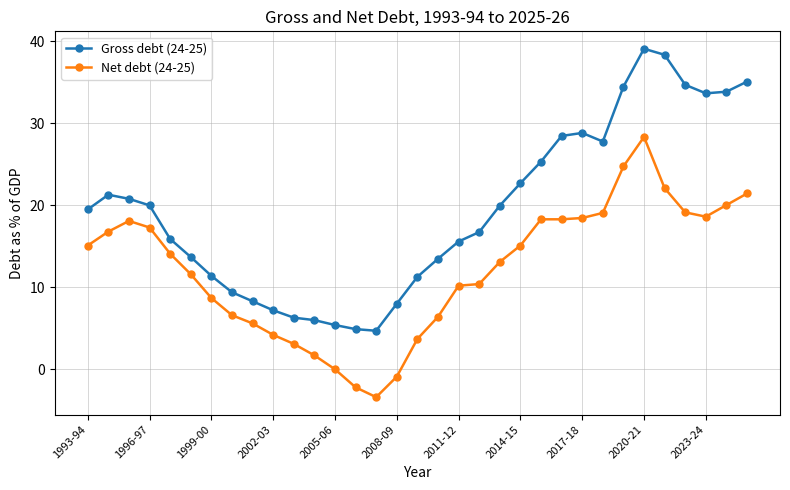

Which series has the largest total across all categories?

Gross debt (24-25)